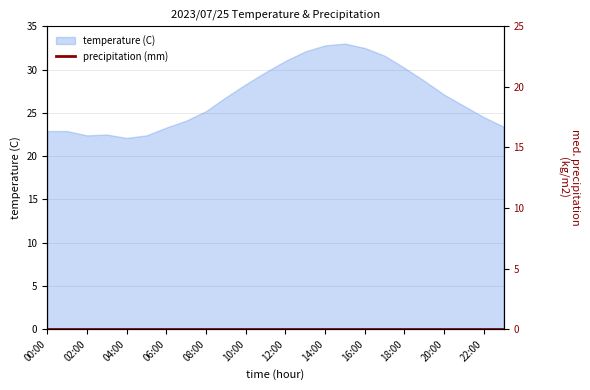

How many lines are shown in the chart?

1